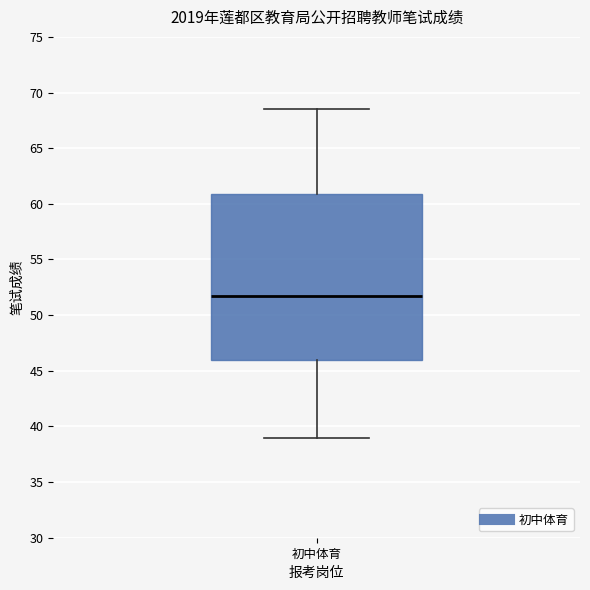

Read this box plot against the y-axis: the position of the median line, the range covered by the box, and the ends of both whiskers. The values are not printed on the chart, so give them approximately, as read against the axis.

median 52.0, box 46.0 to 61.0, whiskers 39.0 to 68.5